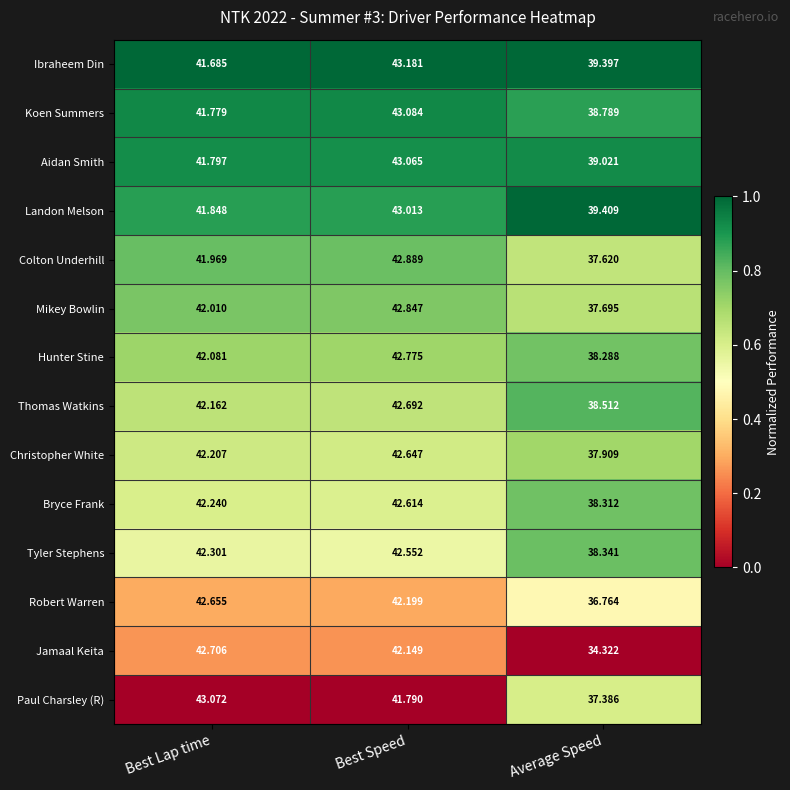

What is the total value across all series at Average Speed?

531.8